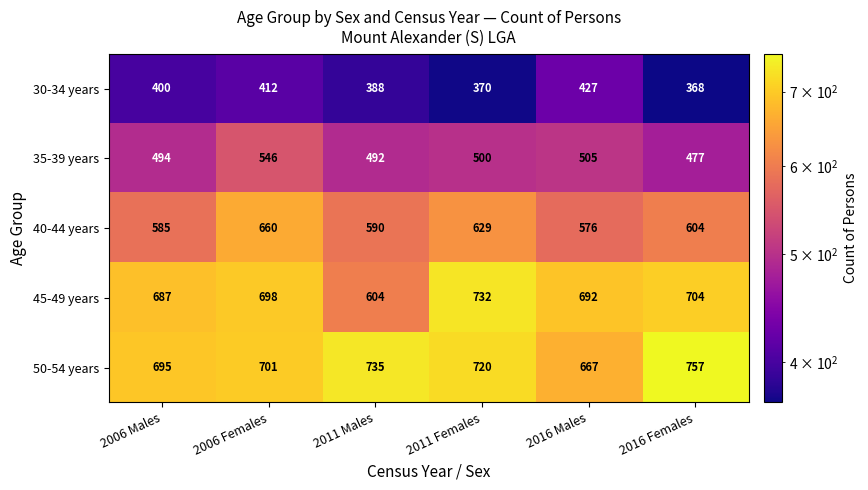

Which series has the largest total across all categories?

50-54 years